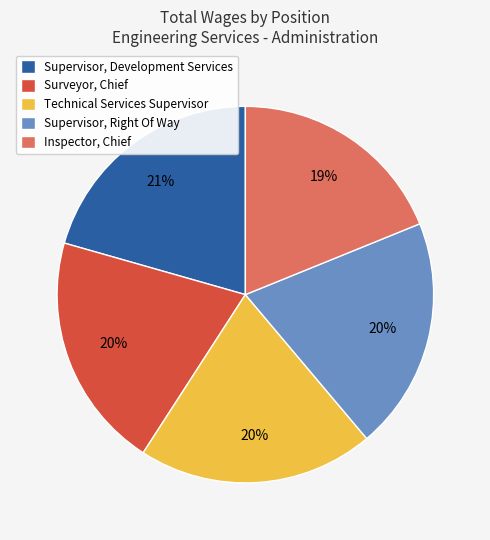

Is there a majority slice in this chart?

No